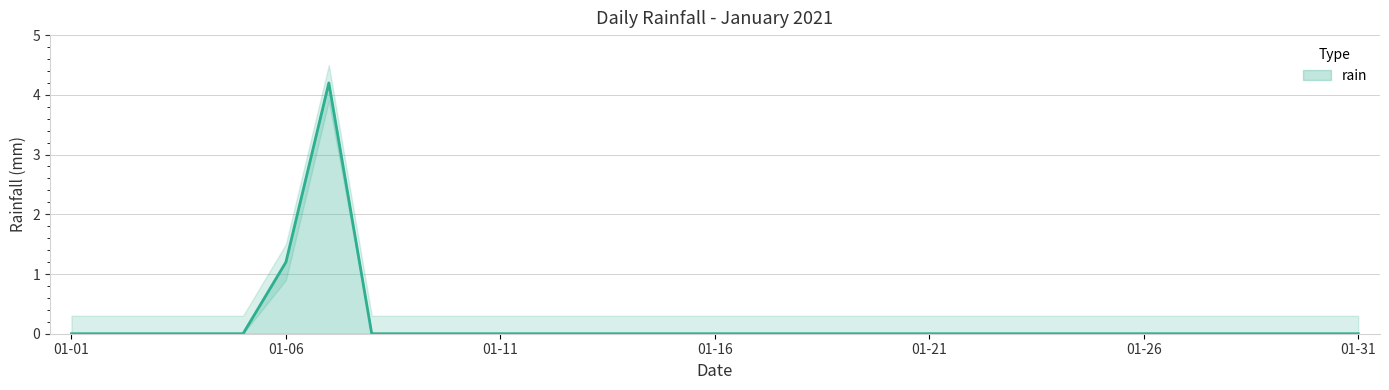

List the labels in order of value, smallest first.

2021-01-01, 2021-01-02, 2021-01-03, 2021-01-04, 2021-01-05, 2021-01-08, 2021-01-09, 2021-01-10, 2021-01-11, 2021-01-12, 2021-01-13, 2021-01-14, 2021-01-15, 2021-01-16, 2021-01-17, 2021-01-18, 2021-01-19, 2021-01-20, 2021-01-21, 2021-01-22, 2021-01-23, 2021-01-24, 2021-01-25, 2021-01-26, 2021-01-27, 2021-01-28, 2021-01-29, 2021-01-30, 2021-01-31, 2021-01-06, 2021-01-07